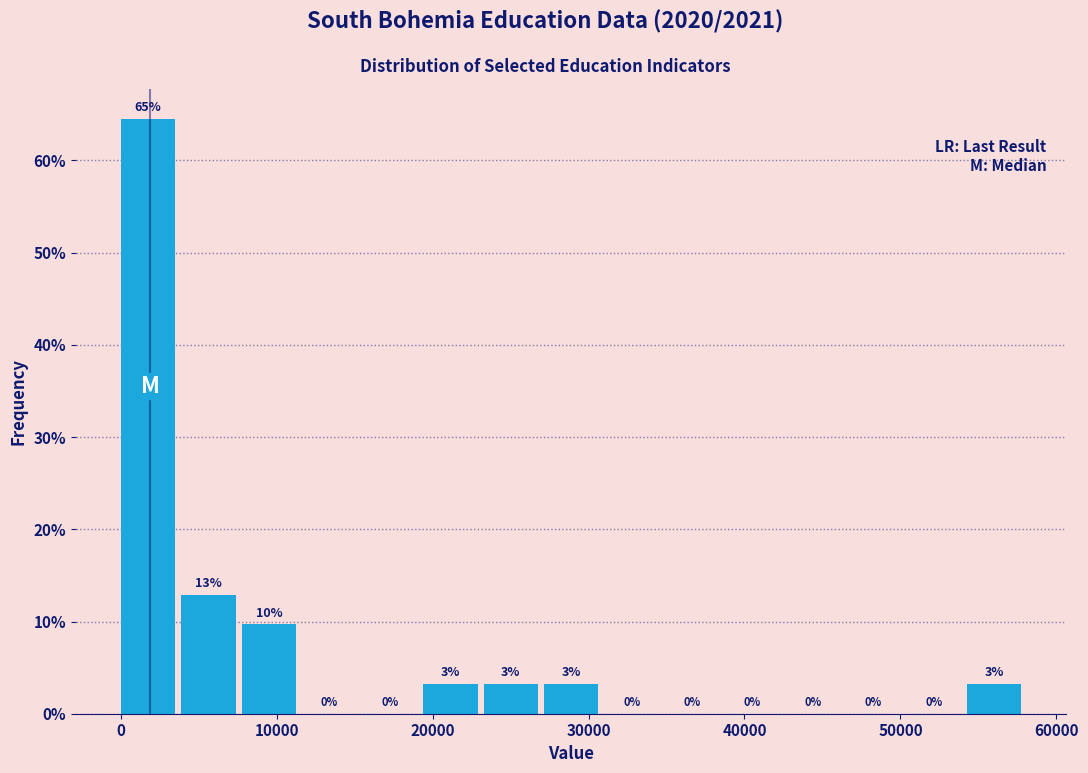

Around what value on the x-axis is the tallest bar? Give the approximate position of its centre, as read against the axis.

2000